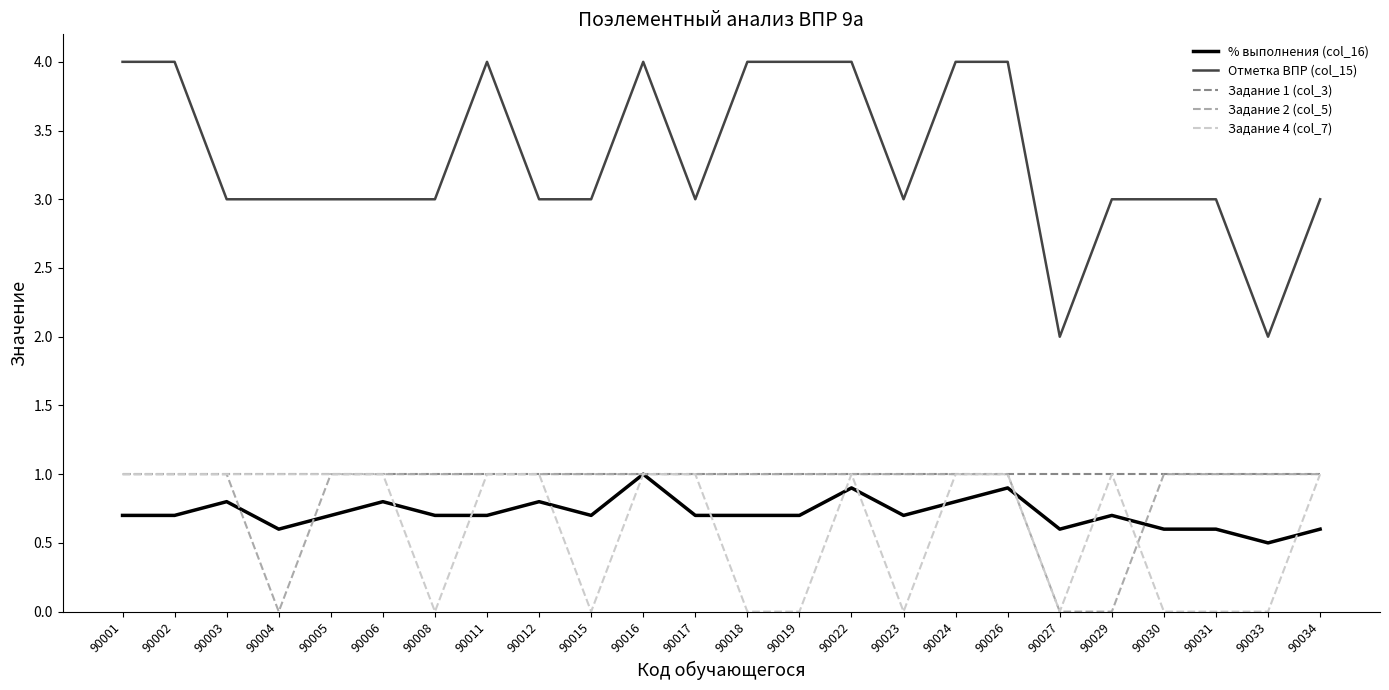

Which series has the largest range (max minus min)?

Отметка ВПР (col_15)